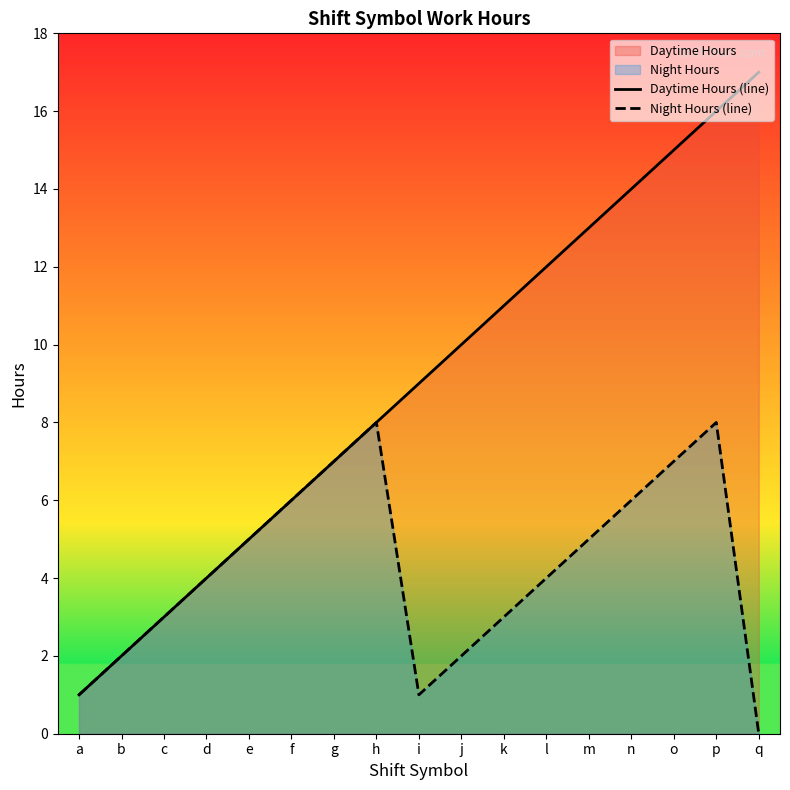

Does the chart have visible grid lines?

No